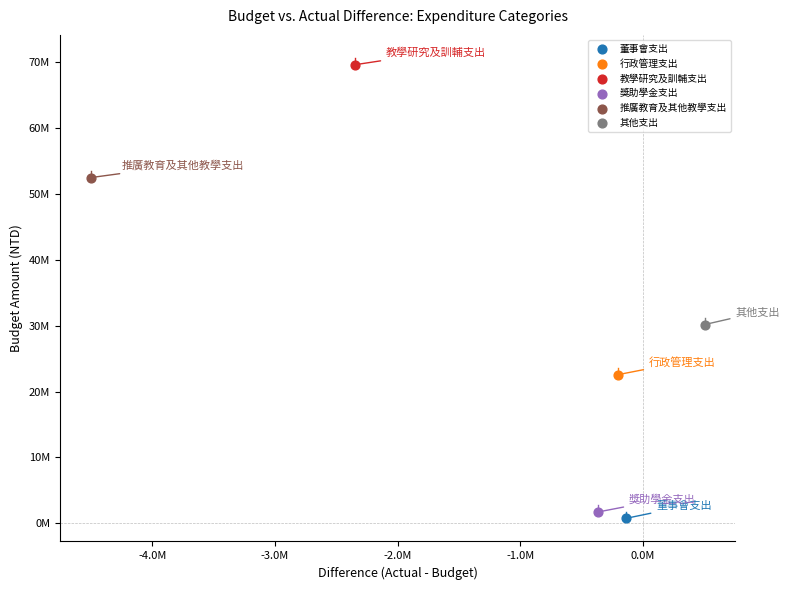

What are all the series names shown in the legend?

董事會支出, 行政管理支出, 教學研究及訓輔支出, 獎助學金支出, 推廣教育及其他教學支出, 其他支出